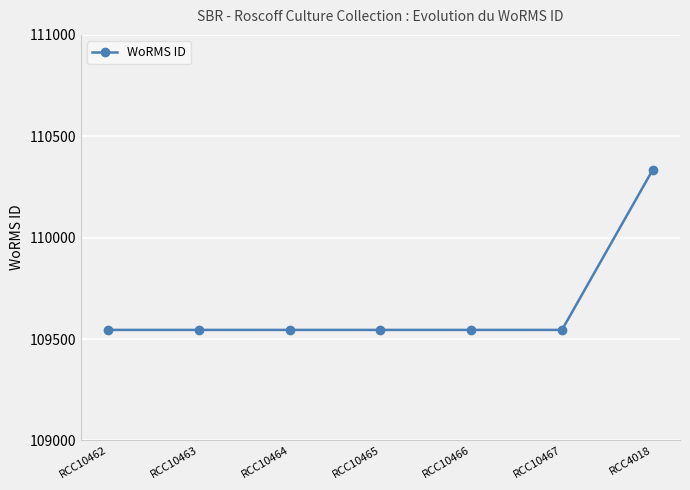

What position from the right is RCC10464?

5